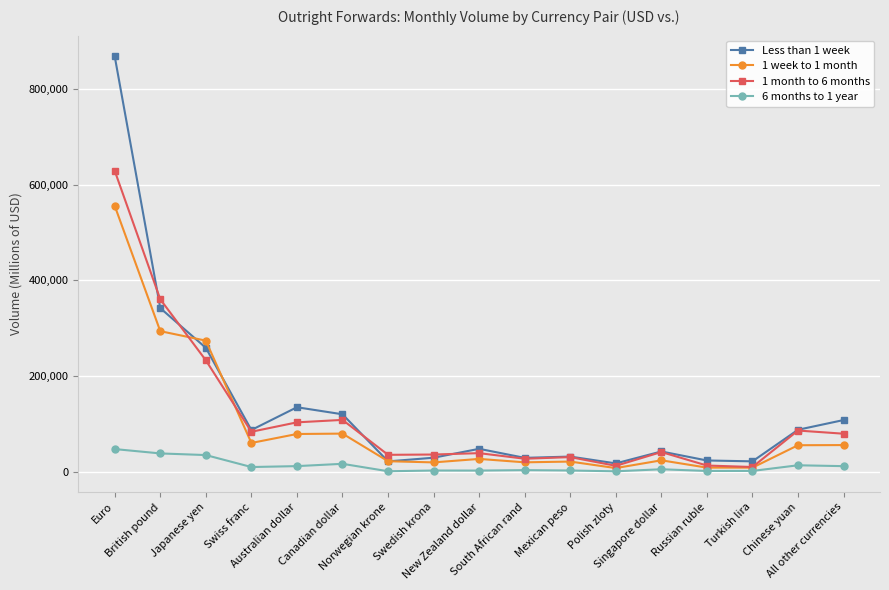

Where is the first local minimum for Less than 1 week?

Swiss franc